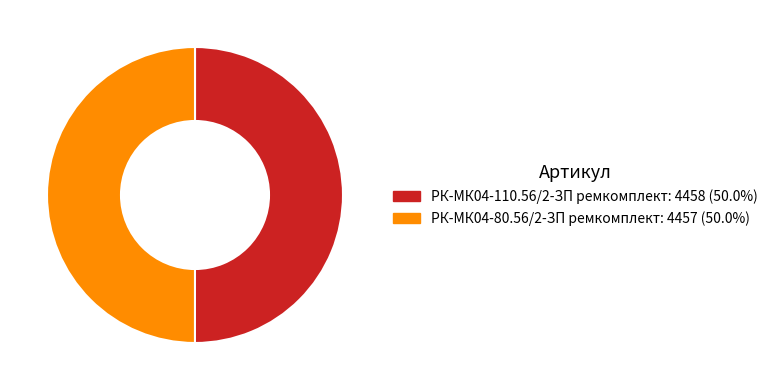

Do РК-МК04-110.56/2-ЗП ремкомплект and РК-МК04-80.56/2-ЗП ремкомплект together represent more than half of the pie?

Yes